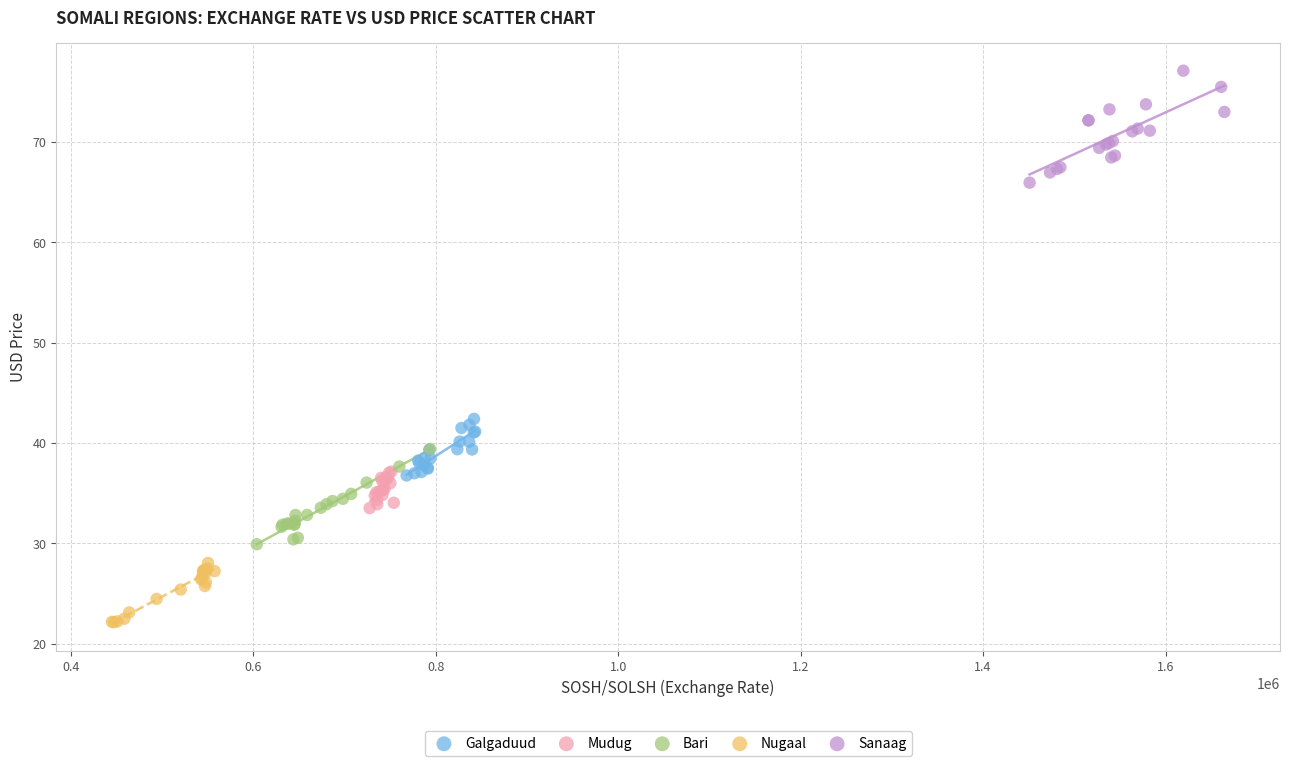

Which series contains the lowest Y value?

Nugaal